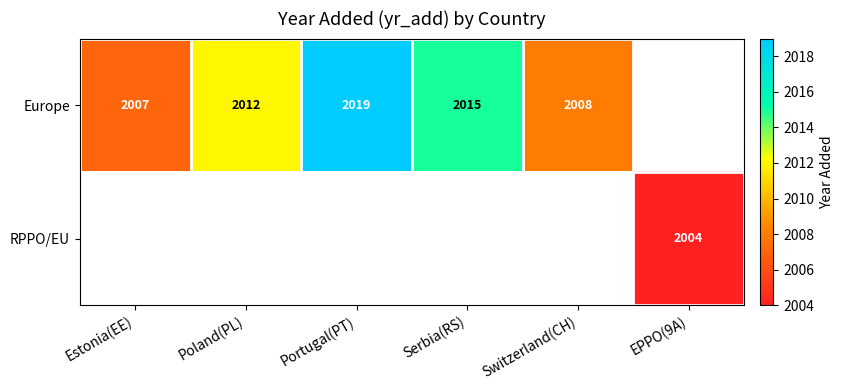

What is the sum of the Europe values at Poland(PL) and Serbia(RS)?

4027